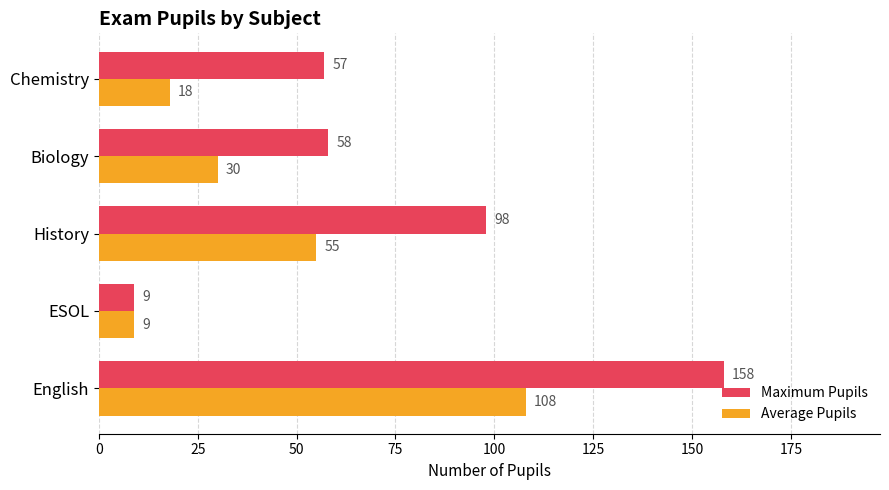

What is the sum of all Average Pupils values?

220